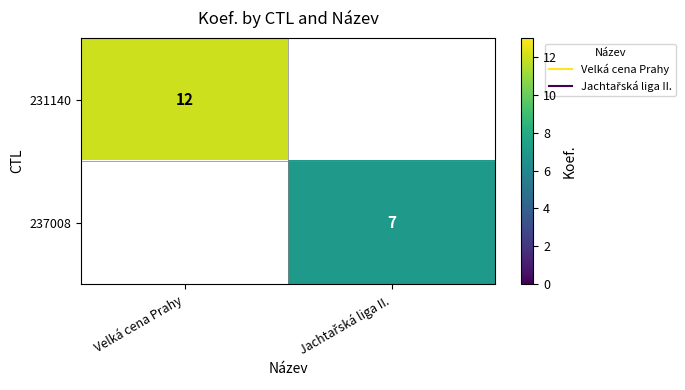

At which label does 231140 reach its minimum?

Velká cena Prahy